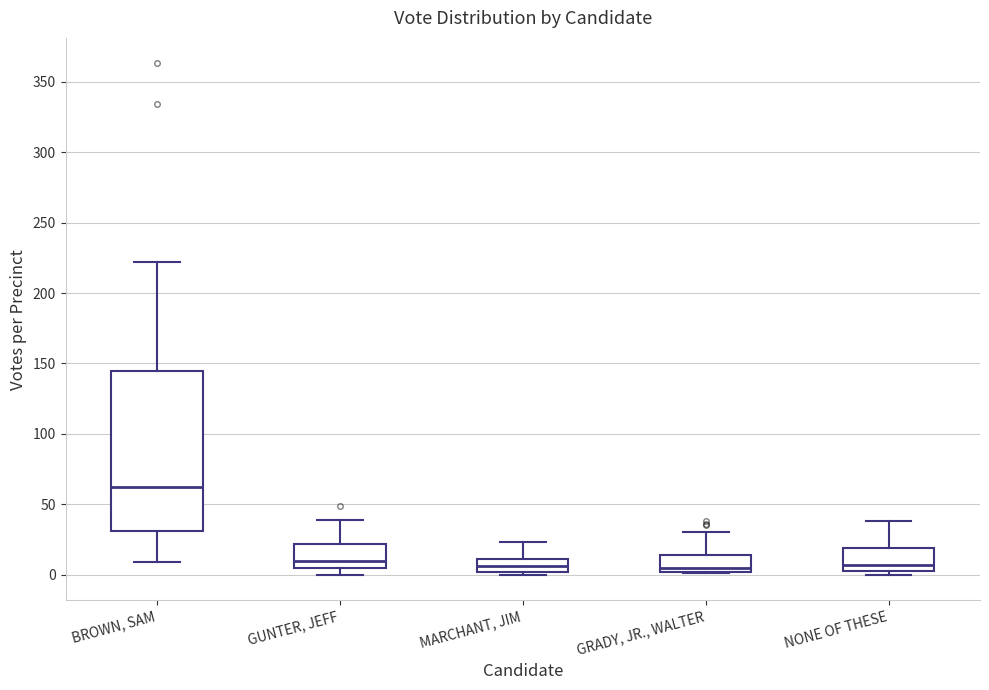

Which box is the tallest, from its lower edge to its upper edge?

BROWN, SAM